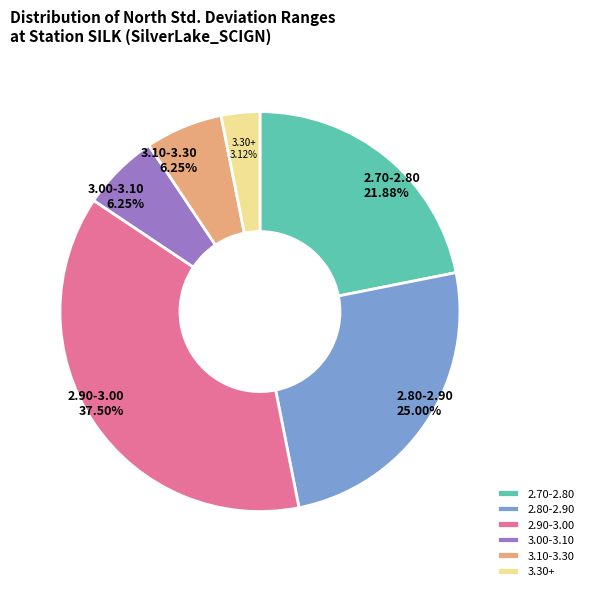

Is there any slice that represents more than half of the pie?

No